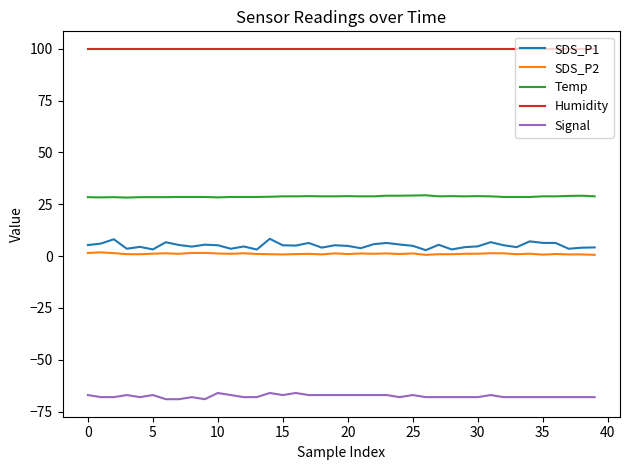

What is the minimum value for Humidity?

99.9